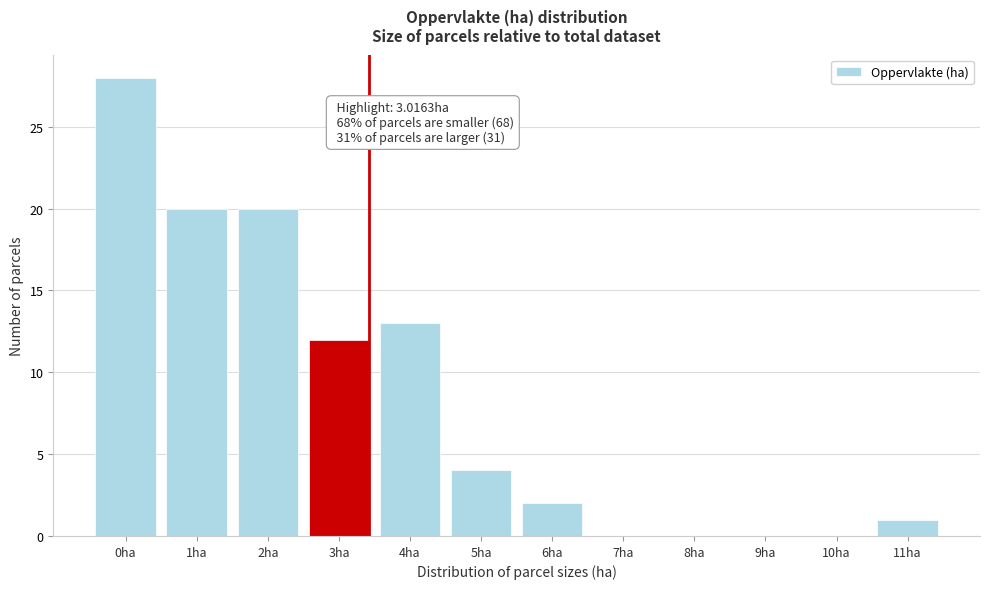

Reading right to left, list all the values displayed in this chart.

11ha=1	10ha=0	9ha=0	8ha=0	7ha=0	6ha=2	5ha=4	4ha=13	3ha=12	2ha=20	1ha=20	0ha=28